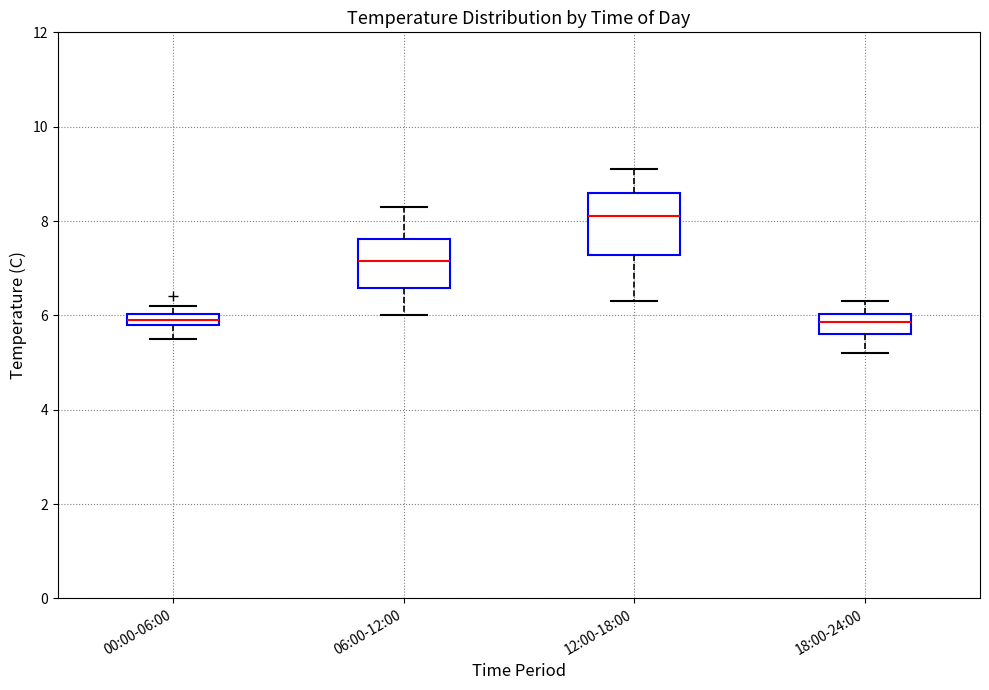

Where does the median line of the box for 18:00-24:00 sit on the y-axis? The values are not printed on the chart, so give them approximately, as read against the axis.

5.8